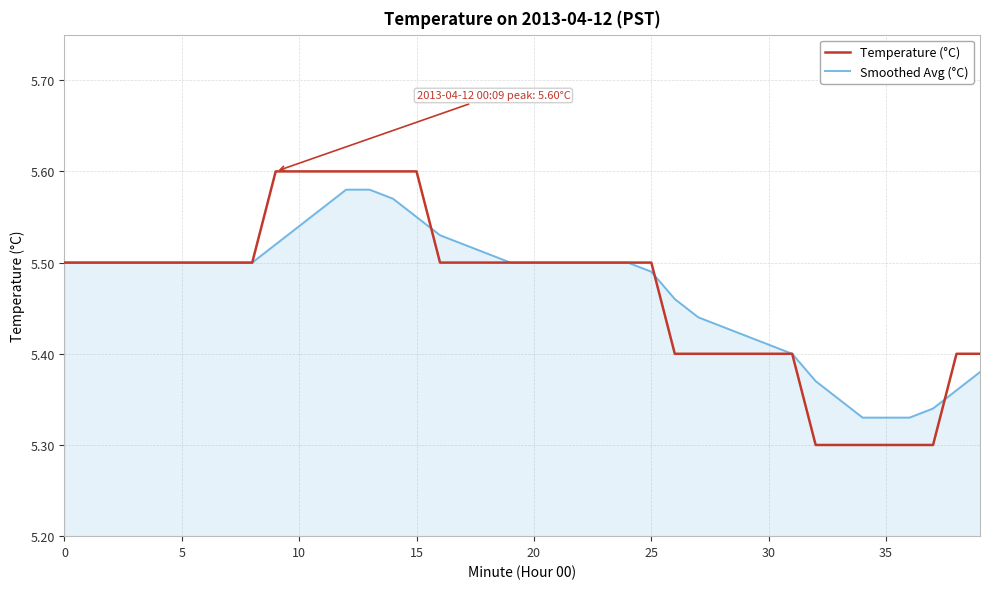

Which series has the widest spread of values?

Temperature (°C)